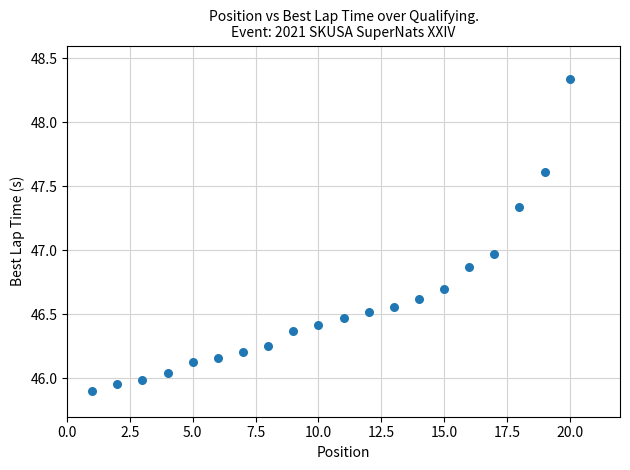

What is the range of X values (max minus min)?

19.0